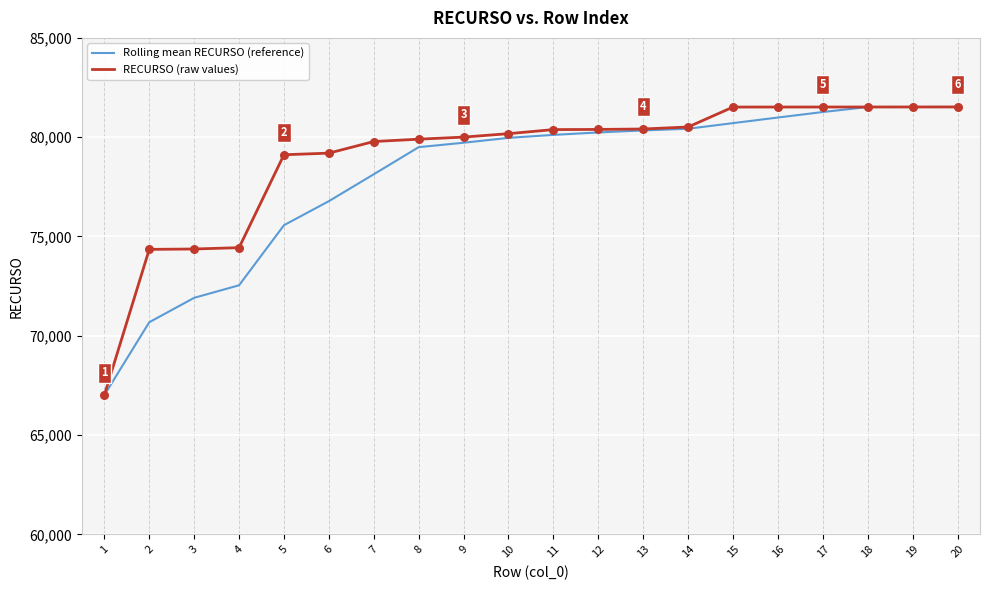

Between 7 and 17, which series saw the biggest shift?

Rolling mean RECURSO (reference)